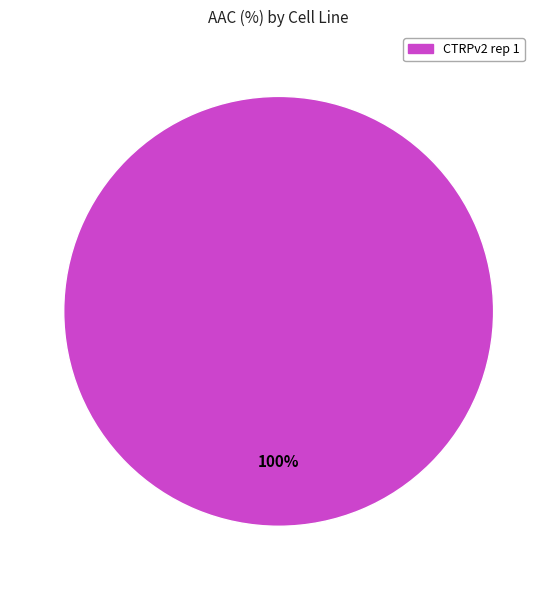

To the nearest percent, what portion does CTRPv2 rep 1 represent?

100%